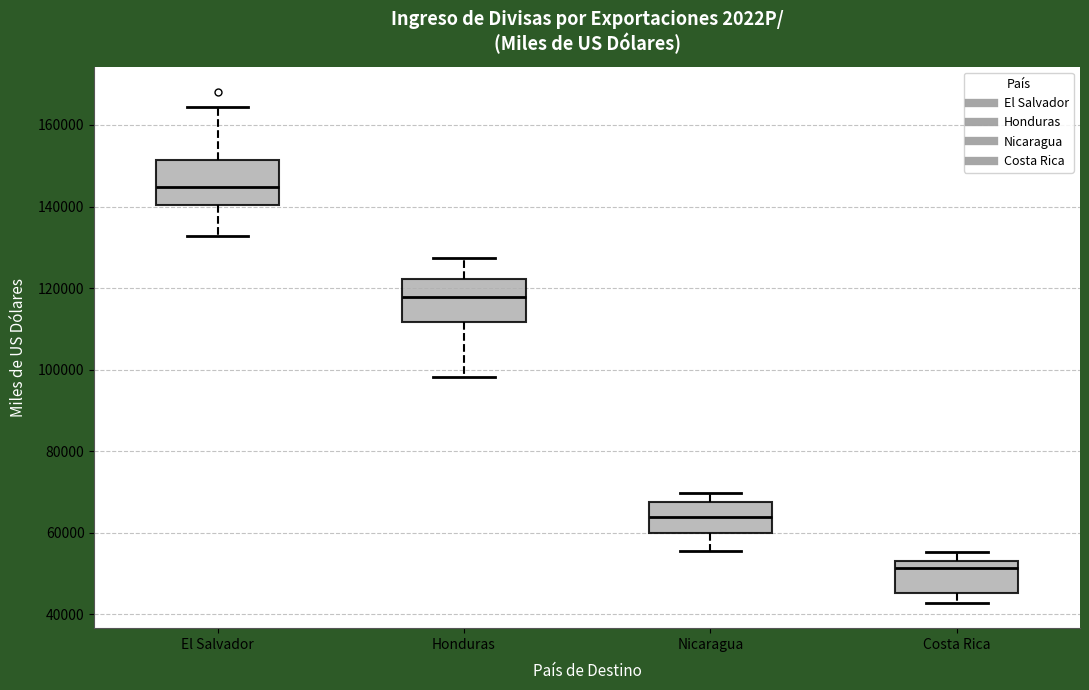

Reading left to right, read every box against the y-axis: the position of its median line, the range the box covers, and the ends of its whiskers. The values are not printed on the chart, so give them approximately, as read against the axis.

El Salvador: median 144000, box 140000 to 152000, whiskers 132000 to 164000
Honduras: median 118000, box 112000 to 122000, whiskers 98000 to 128000
Nicaragua: median 64000, box 60000 to 68000, whiskers 56000 to 70000
Costa Rica: median 52000, box 46000 to 54000, whiskers 42000 to 56000